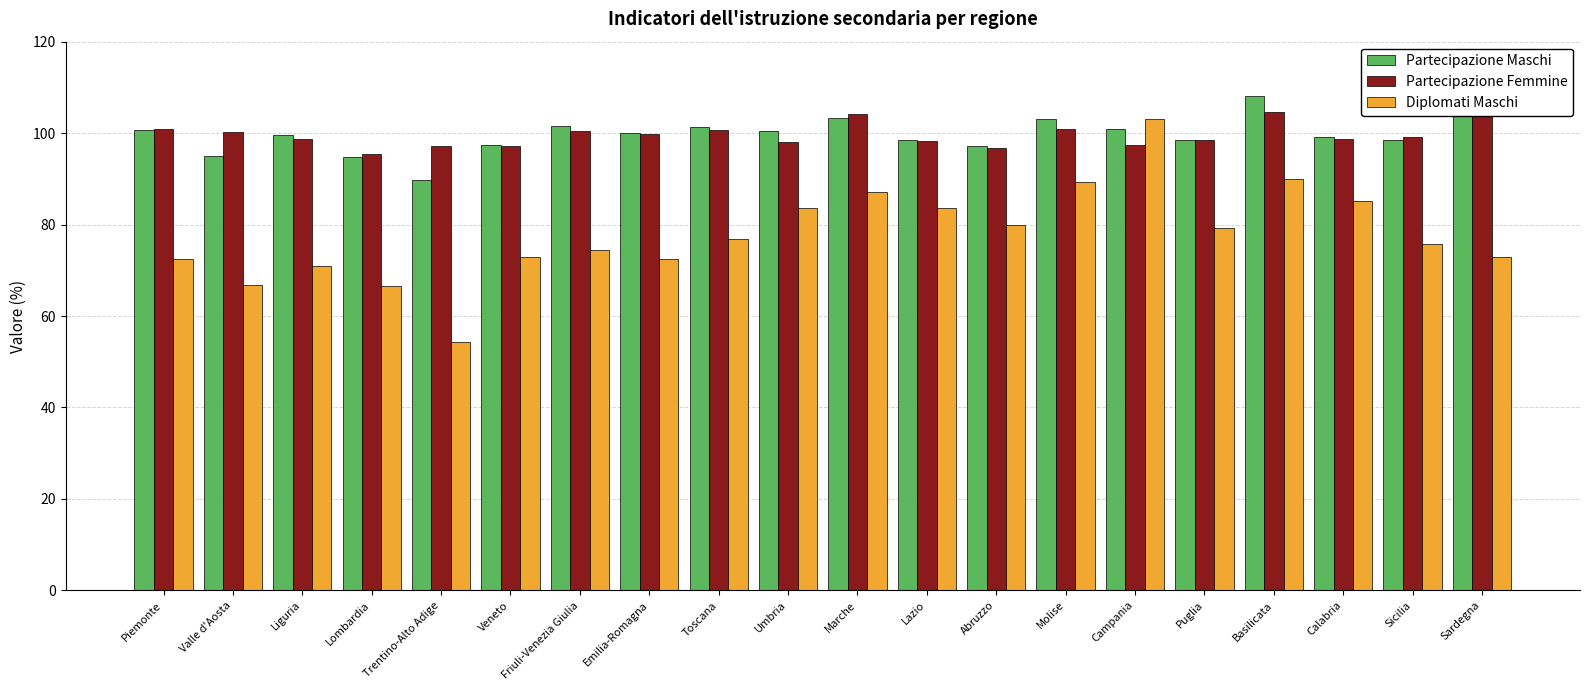

Rank the series by their maximum value, from lowest to highest.

Diplomati Maschi, Partecipazione Femmine, Partecipazione Maschi